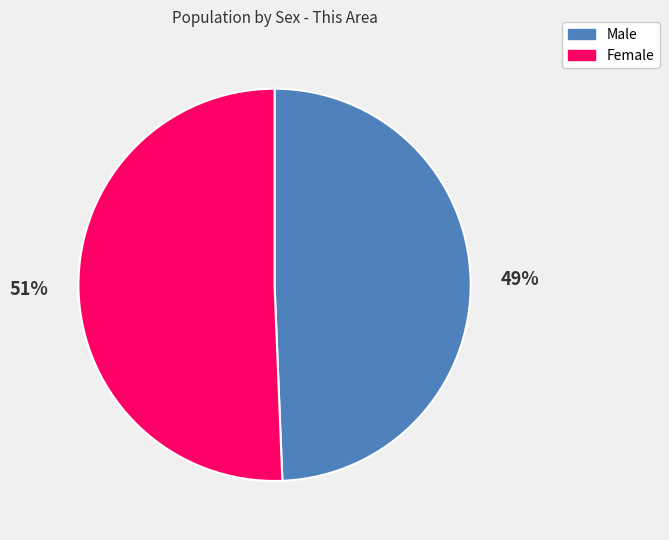

What is the ratio of the value at Male to the value at Female?

1.0